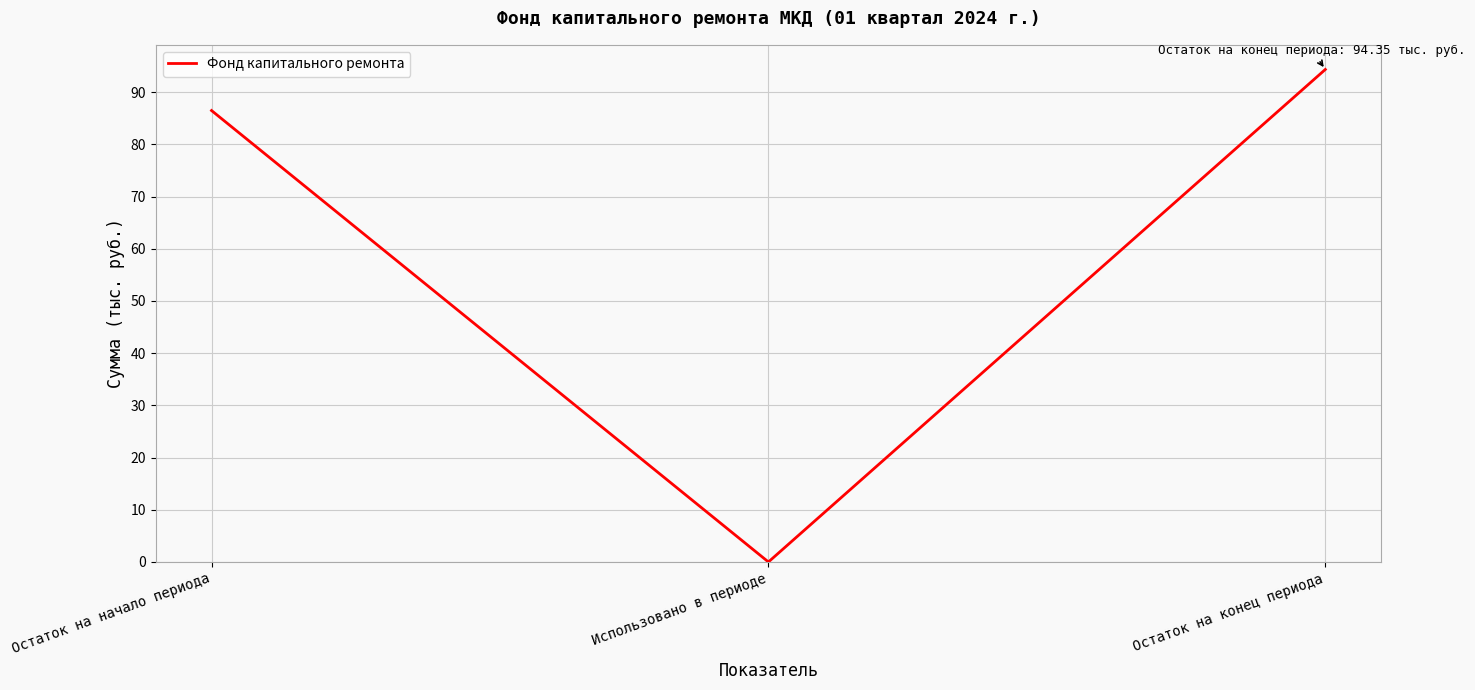

Which has a higher value, Остаток на начало периода or Остаток на конец периода?

Остаток на конец периода